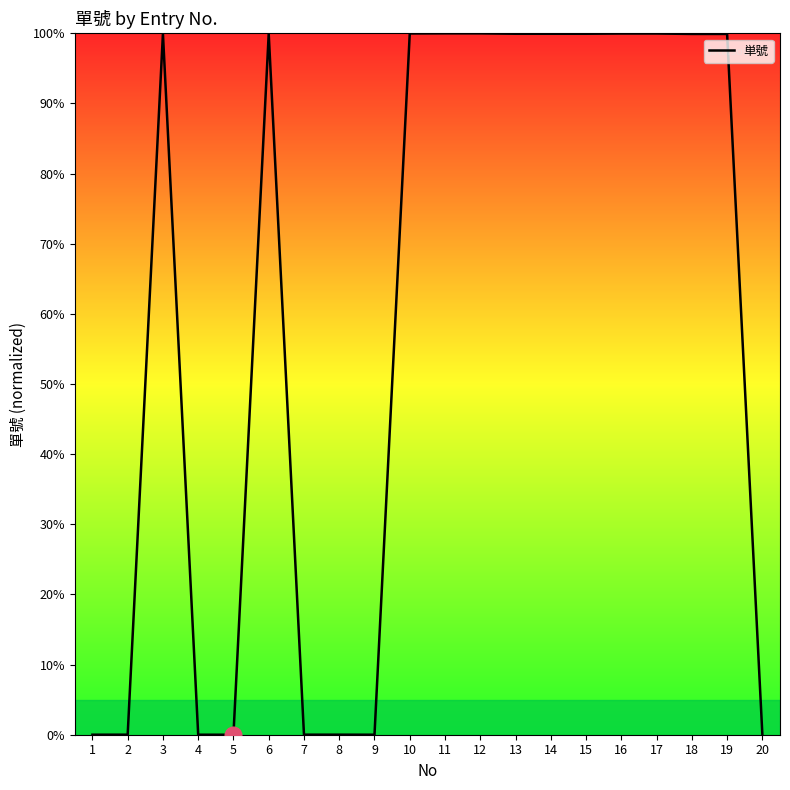

The chart shows a value of 39.9 at 11. True or false?

False